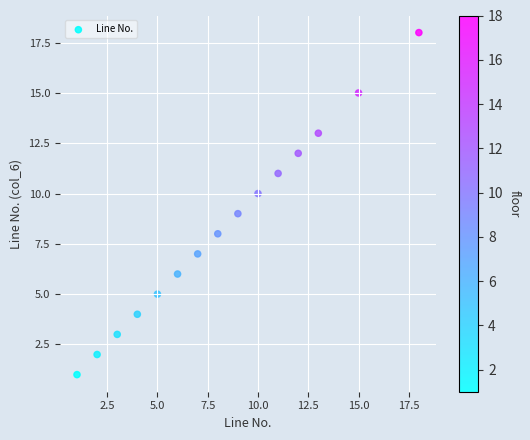

What is the range of X values (max minus min)?

17